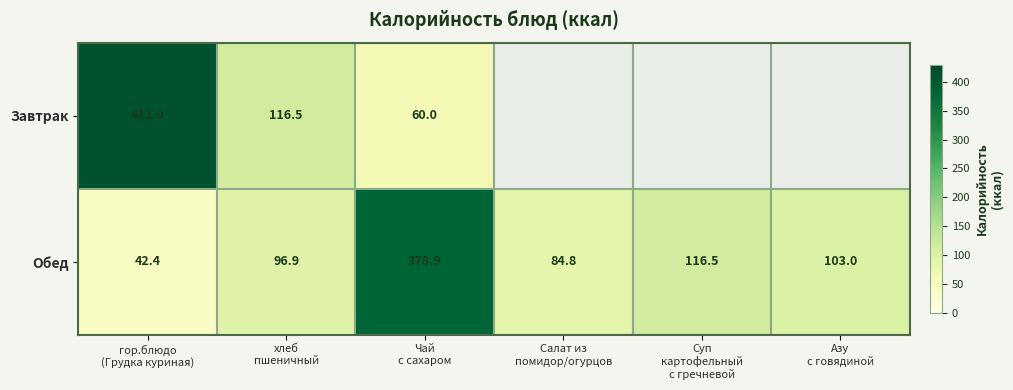

What is the difference between the maximum and minimum values in the Обед series?

336.5